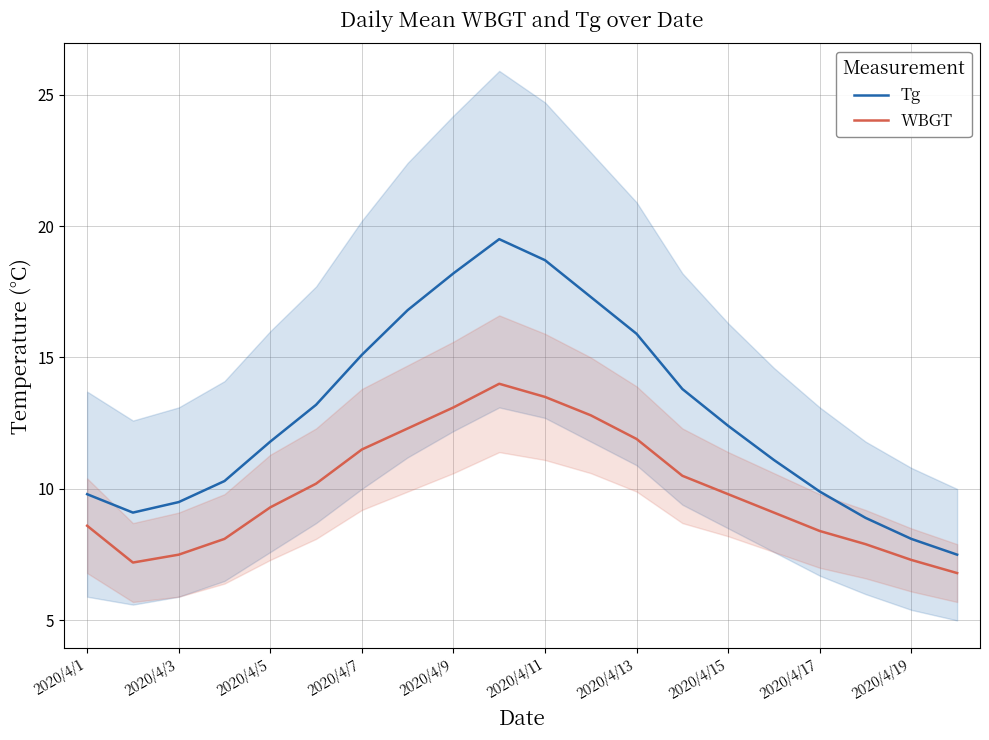

The value of WBGT at 2020/4/15 is 14.4. True or false?

False